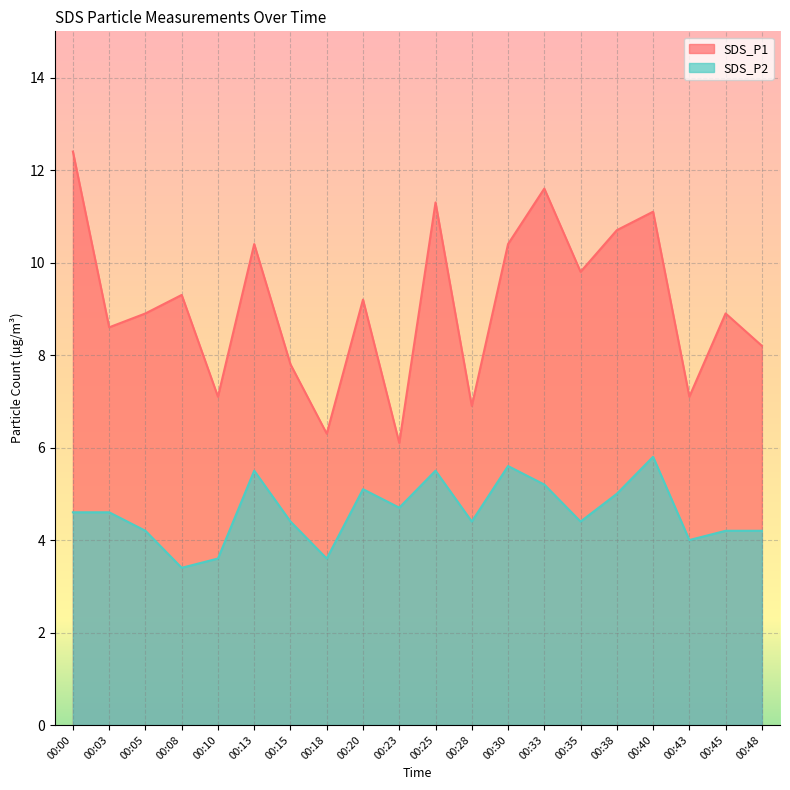

What is the difference between the second highest and minimum values in the SDS_P2 series?

2.2